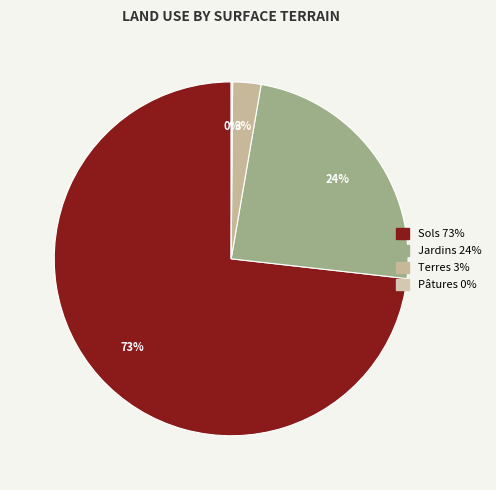

What is the largest slice in the pie chart?

Sols